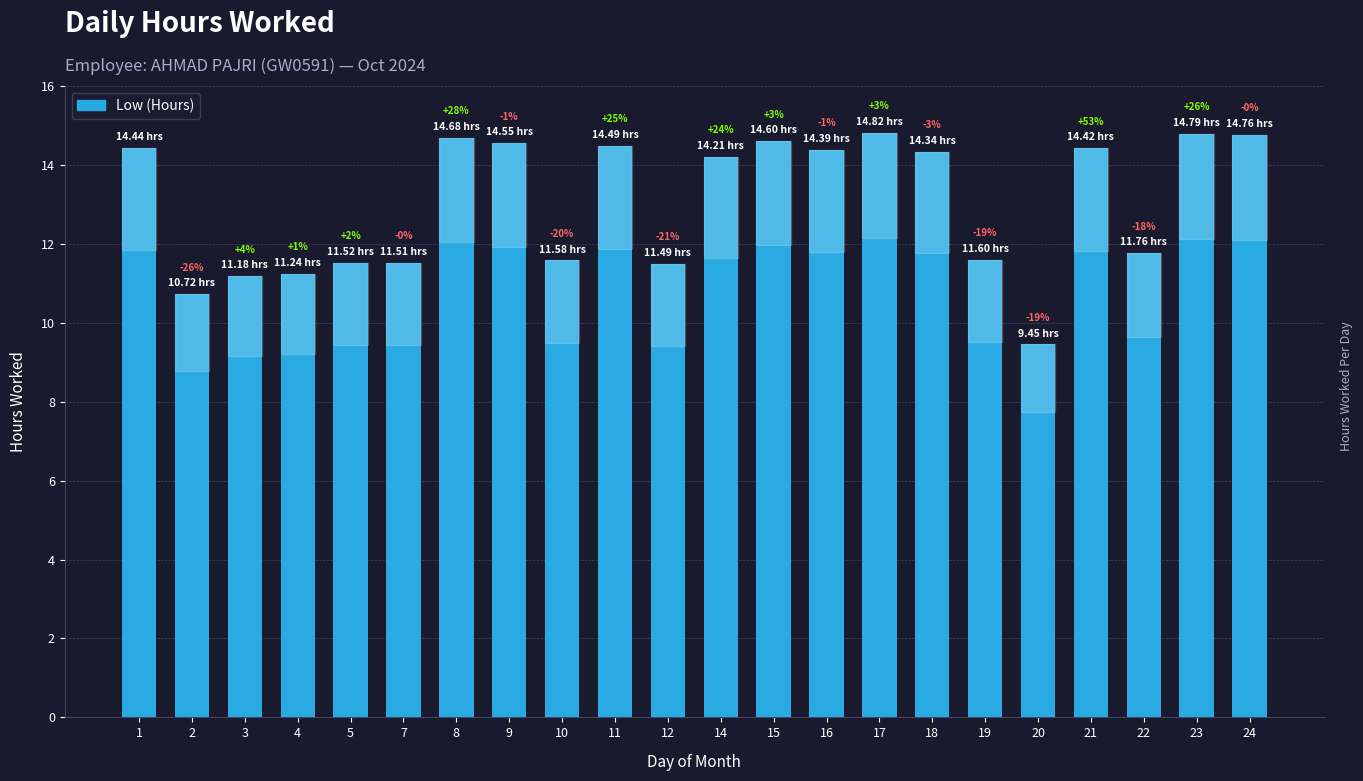

At which label does the data first exceed 14?

1